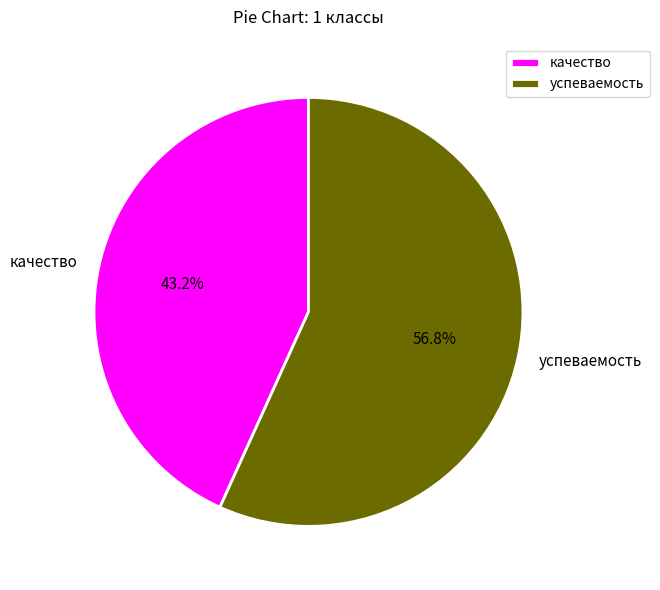

To the nearest percent, what portion does качество represent?

43%